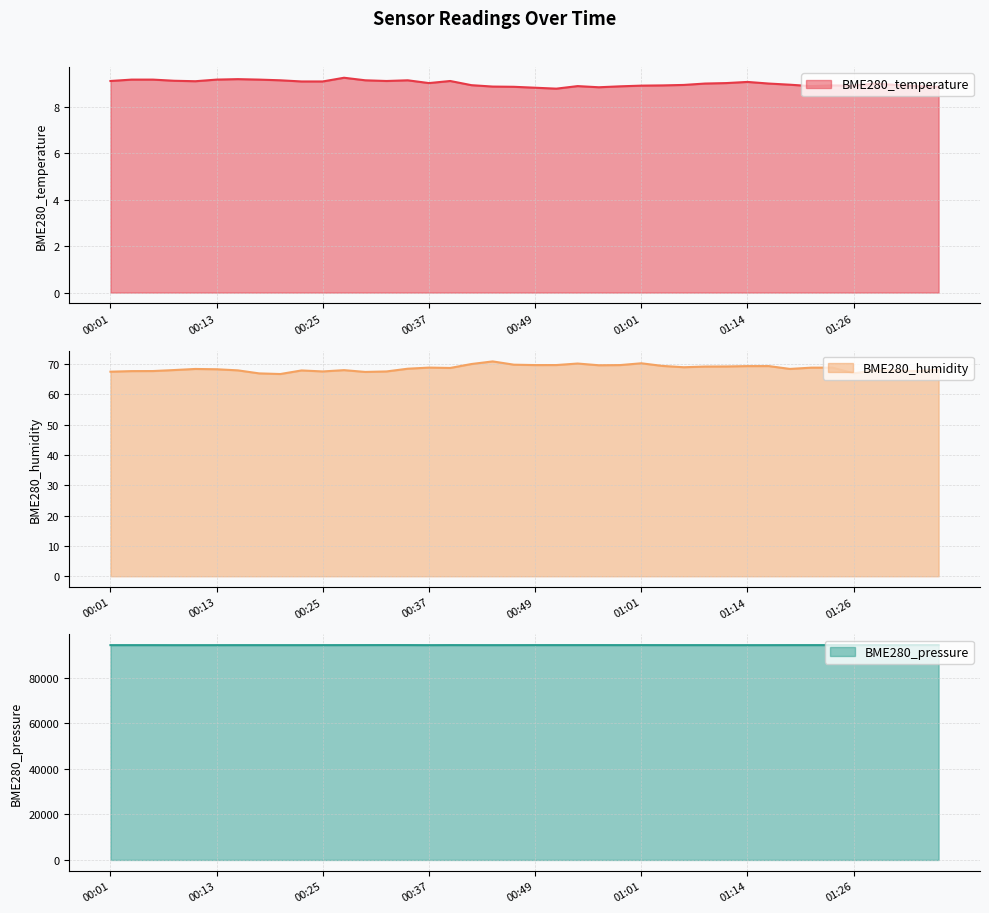

True or false: BME280_humidity and BME280_pressure intersect in this chart.

False